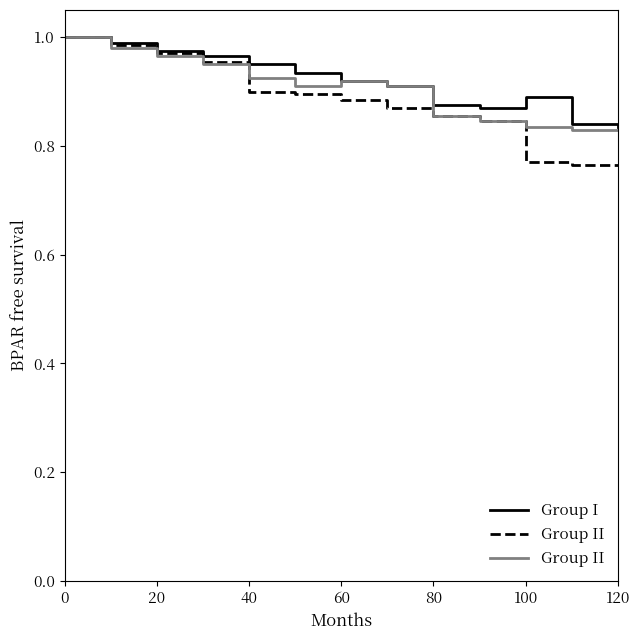

List the series in order of their overall mean, lowest first.

Group II, Group I